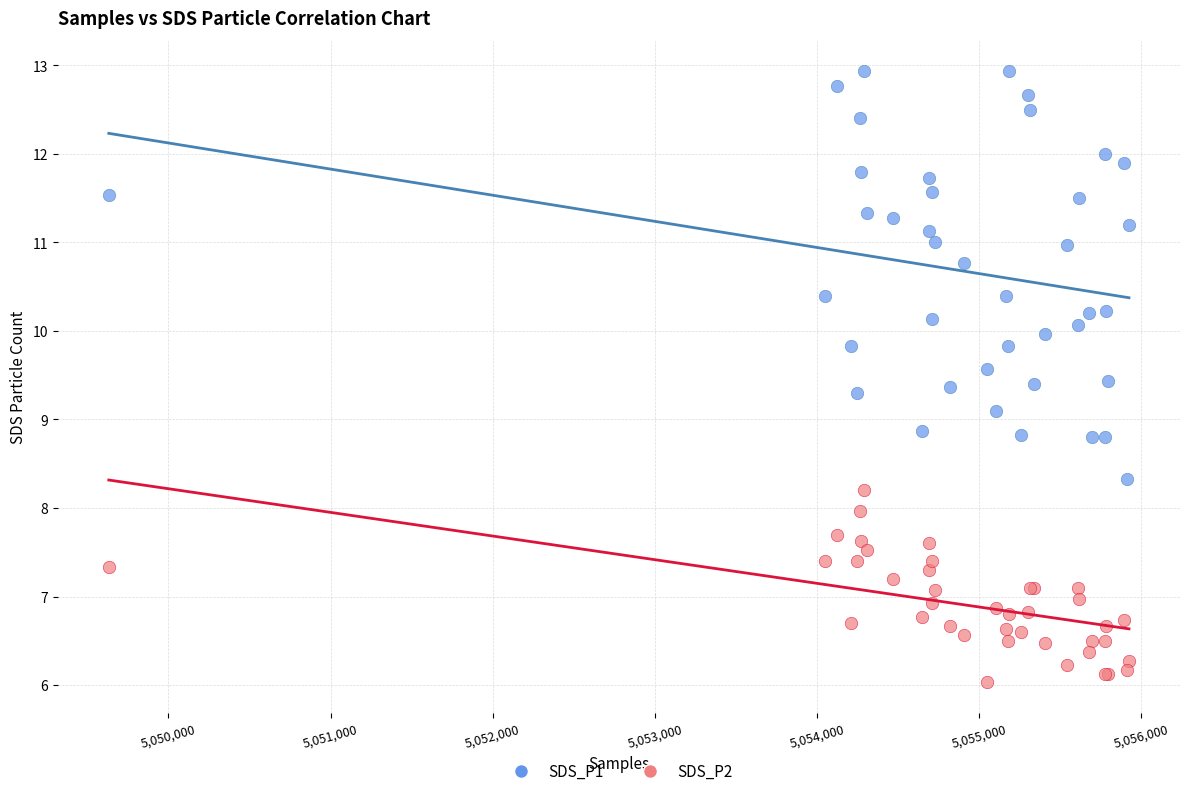

Which series contains the lowest Y value?

SDS_P2